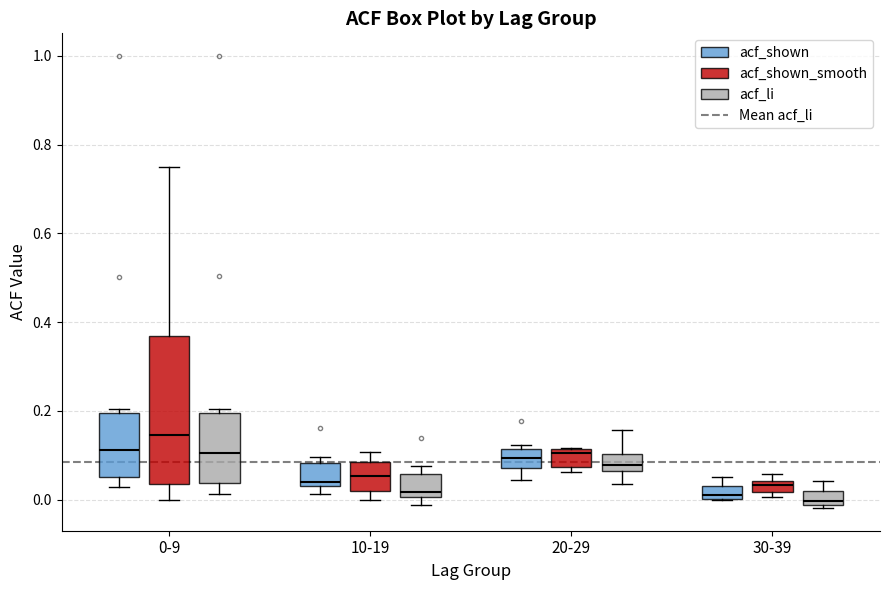

Which box is the tallest, from its lower edge to its upper edge?

0-9 (acf_shown_smooth)